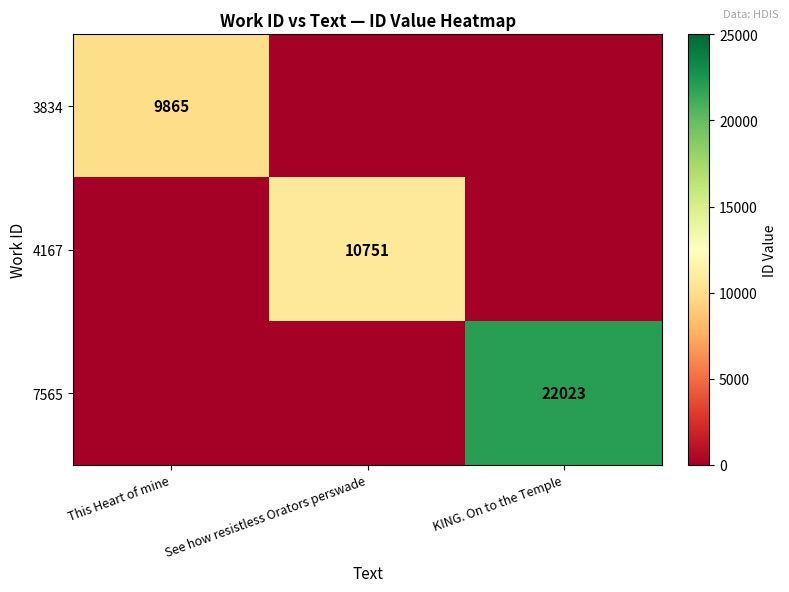

Is it true that 7565 equals 22023 at KING. On to the Temple?

True